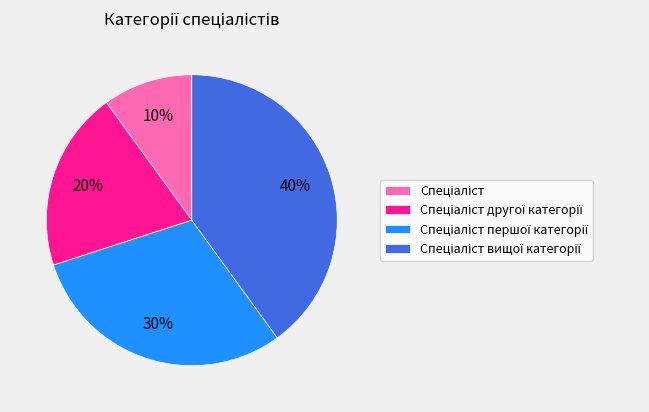

How many slices are in this pie chart?

4